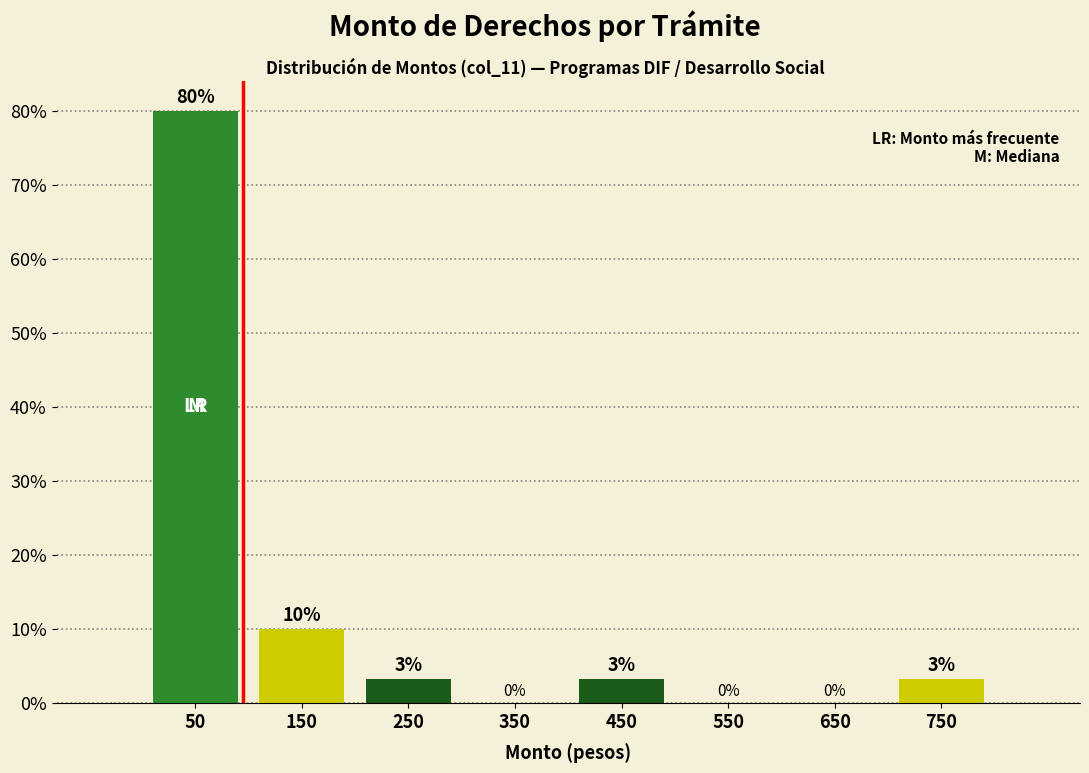

Over which range of the x-axis is the bar tallest?

0 to 100